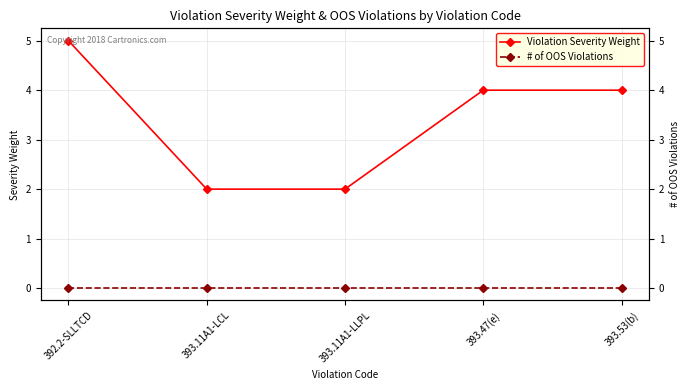

Rank the series by their maximum value, from lowest to highest.

# of OOS Violations, Violation Severity Weight